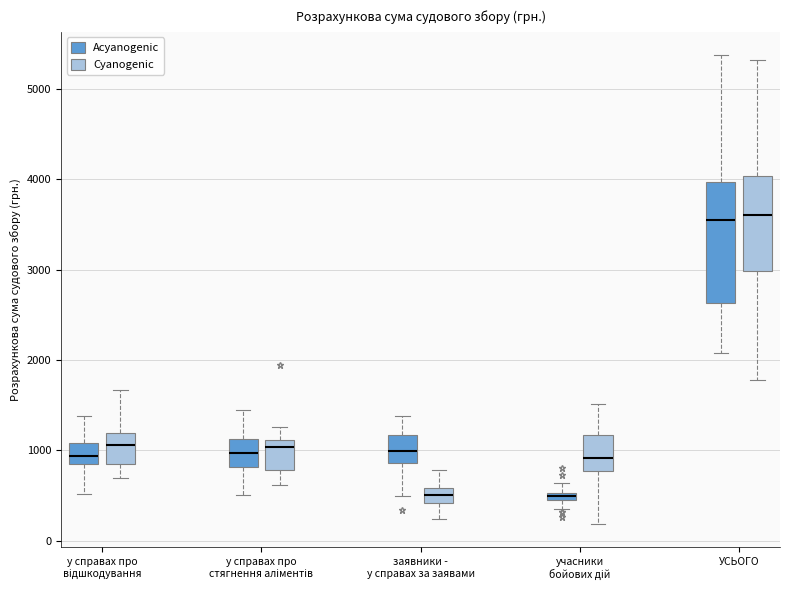

Comparing the boxes themselves (not the whiskers), which one is the tallest?

УСЬОГО (Acyanogenic)